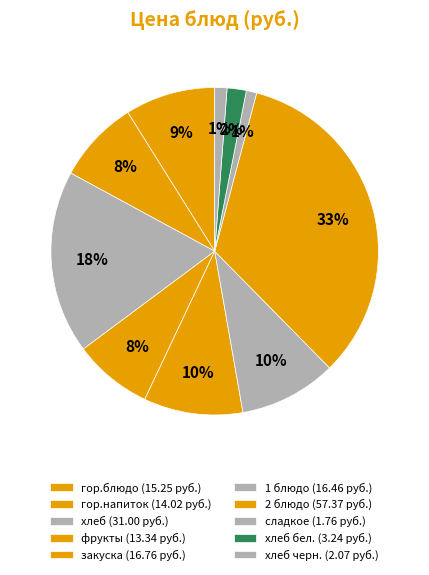

Which slice is the largest?

2 блюдо